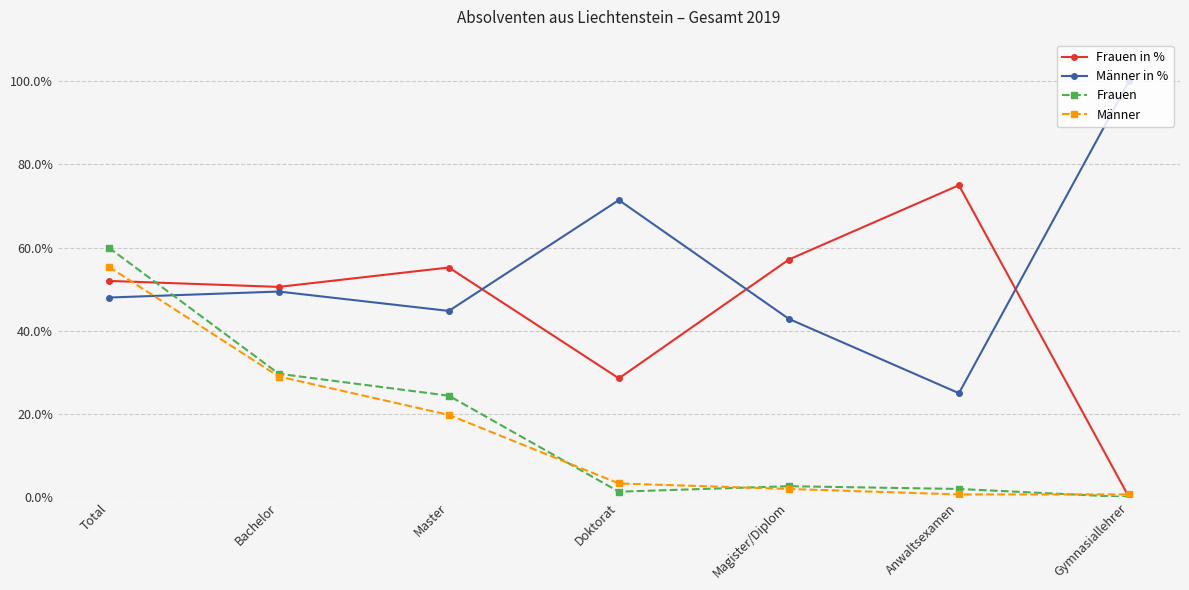

How many values in the Männer series are below 3?

3